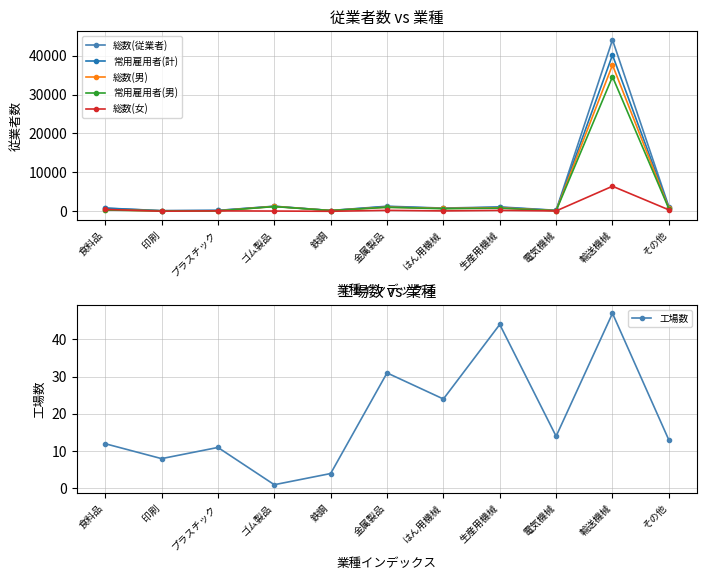

What value does the 総数(従業者) series have at 輸送機械?

44049